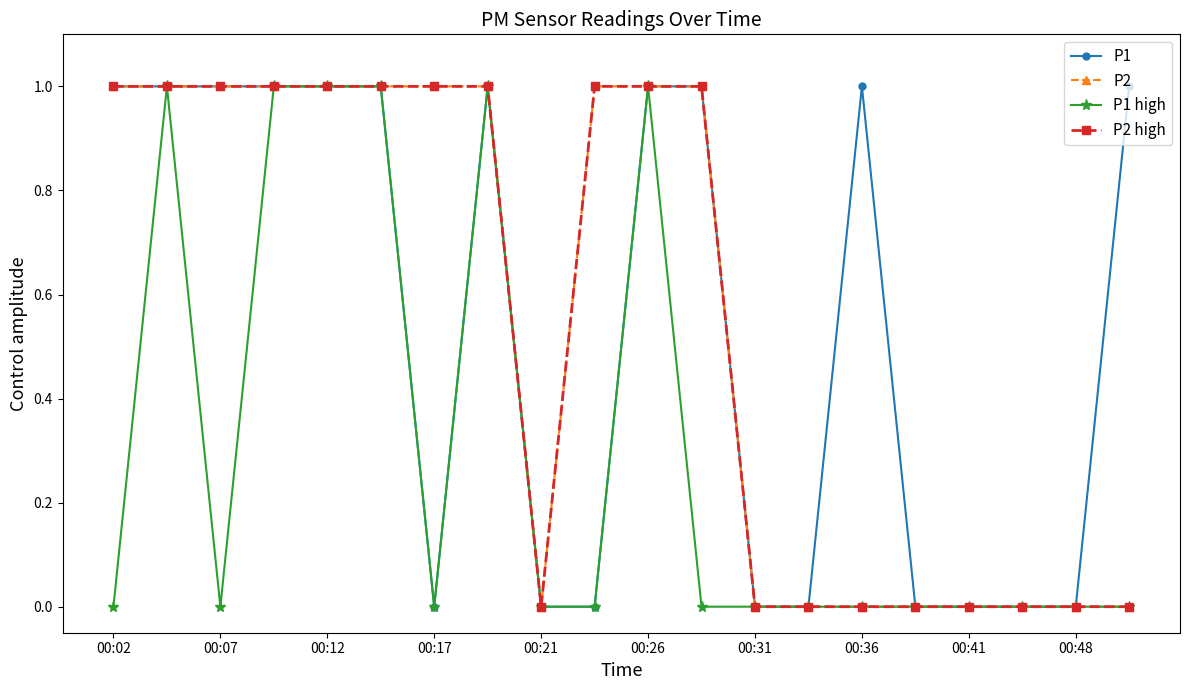

Is this an area chart (filled region under the line)?

No